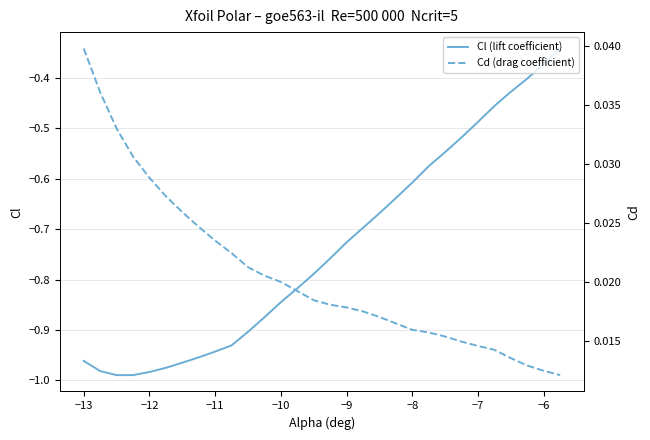

The value of Cl (lift coefficient) at −11 is -1.6. True or false?

False